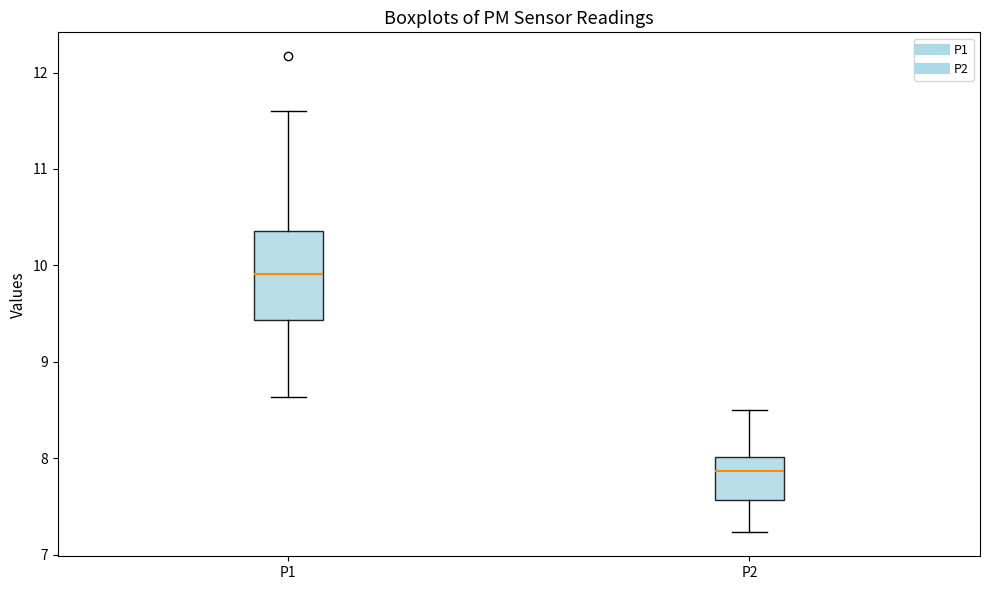

Which box has the highest median line?

P1